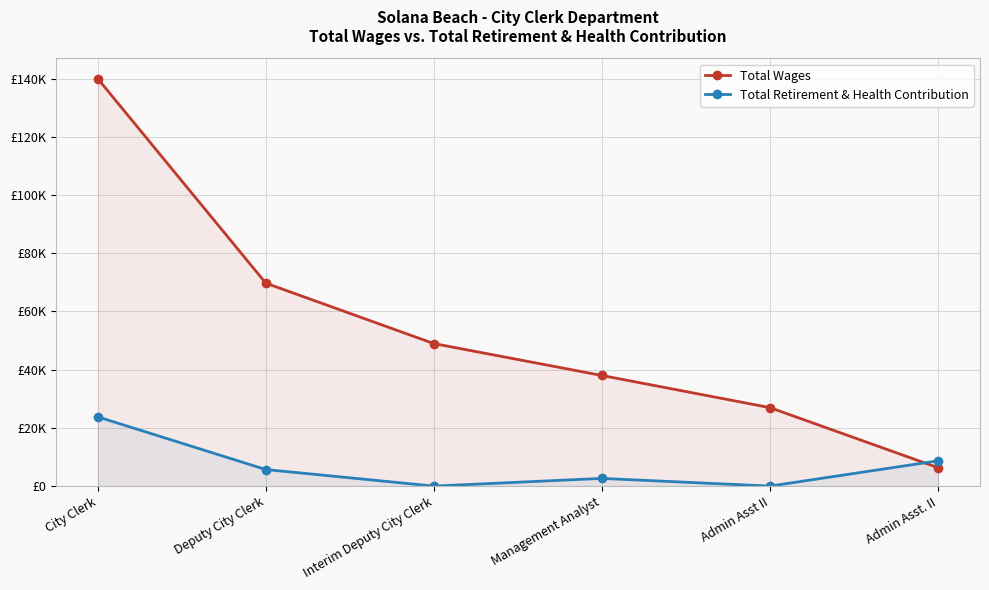

After their last crossing, which series has the higher values: Total Retirement & Health Contribution or Total Wages?

Total Retirement & Health Contribution